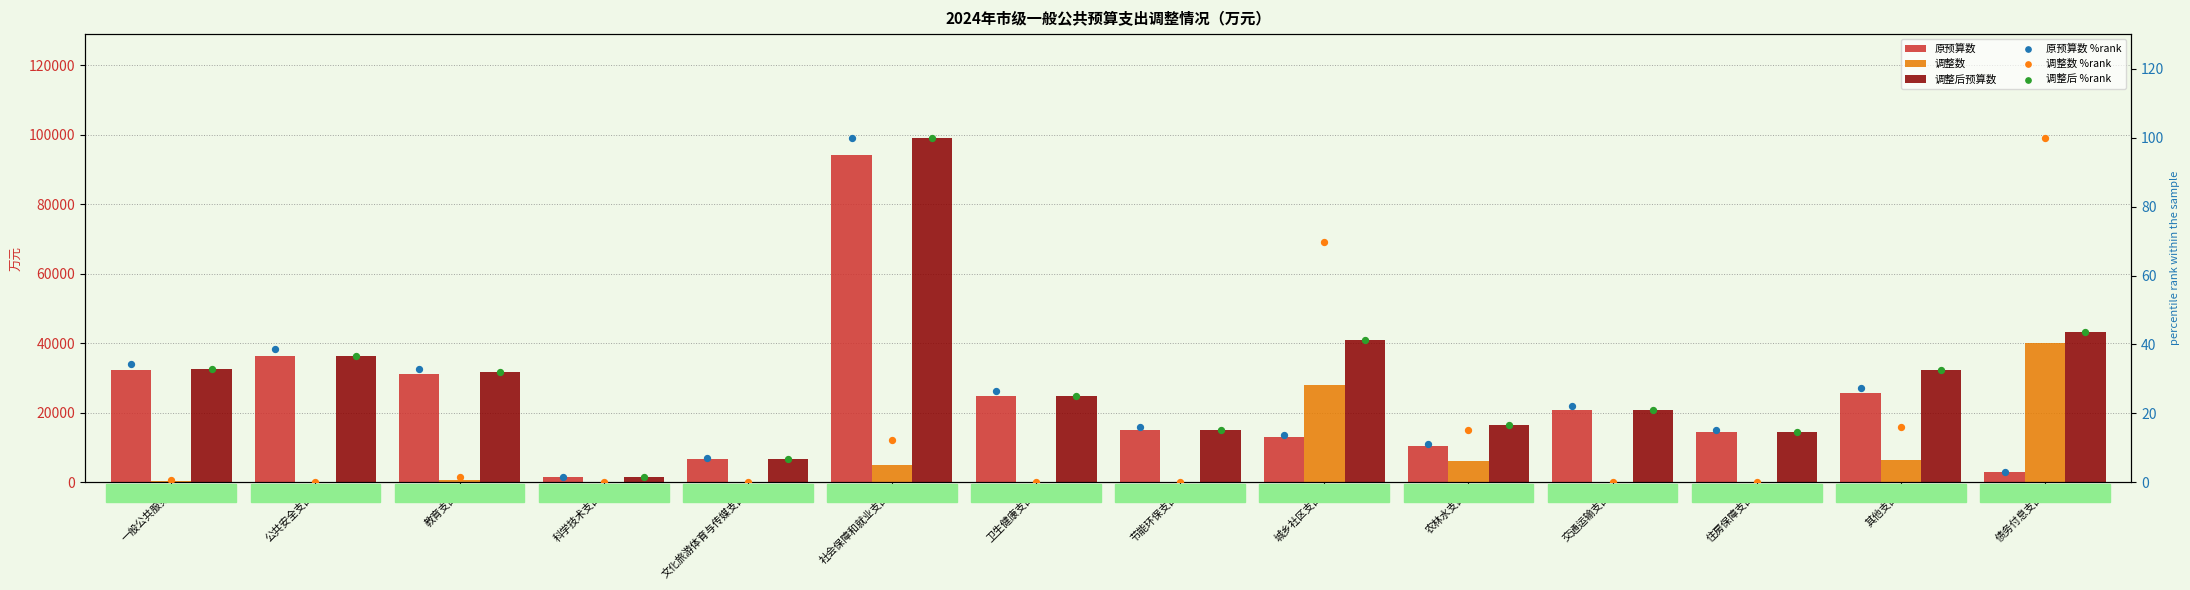

At how many categories does at least one series exceed 12203?

12